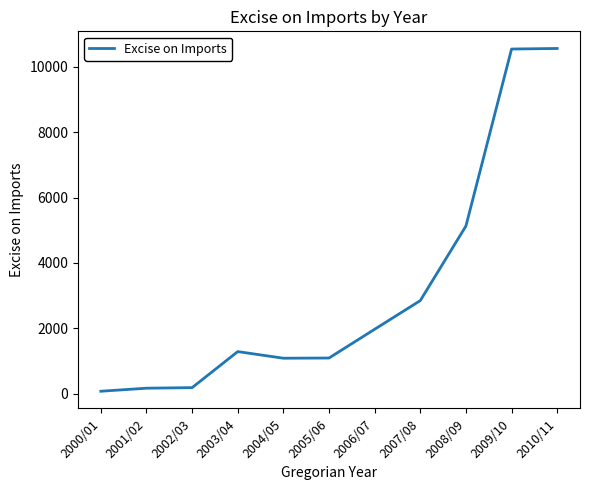

At which label does the data first exceed 1286?

2003/04